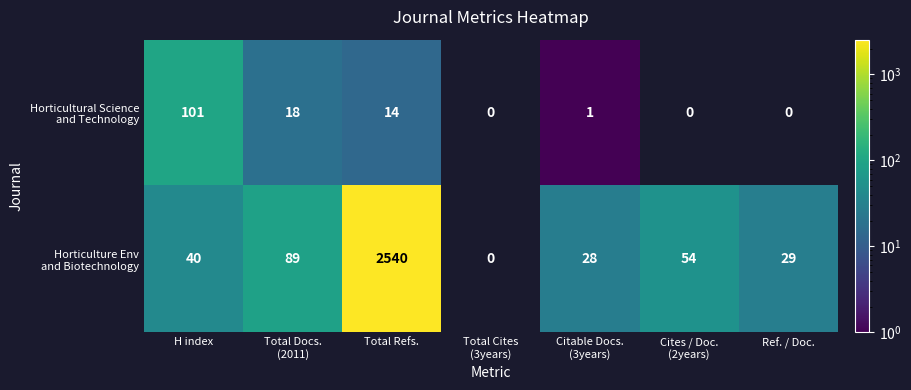

What is the difference between the highest and lowest values at Total Refs.?

2526